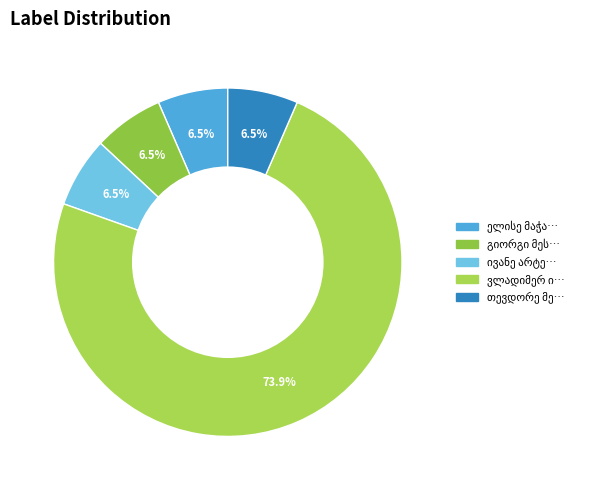

What is the change in value from ელისე მაჭავარიანი to ვლადიმერ ივანეს ძე მკერვალიშვილი?

+23150